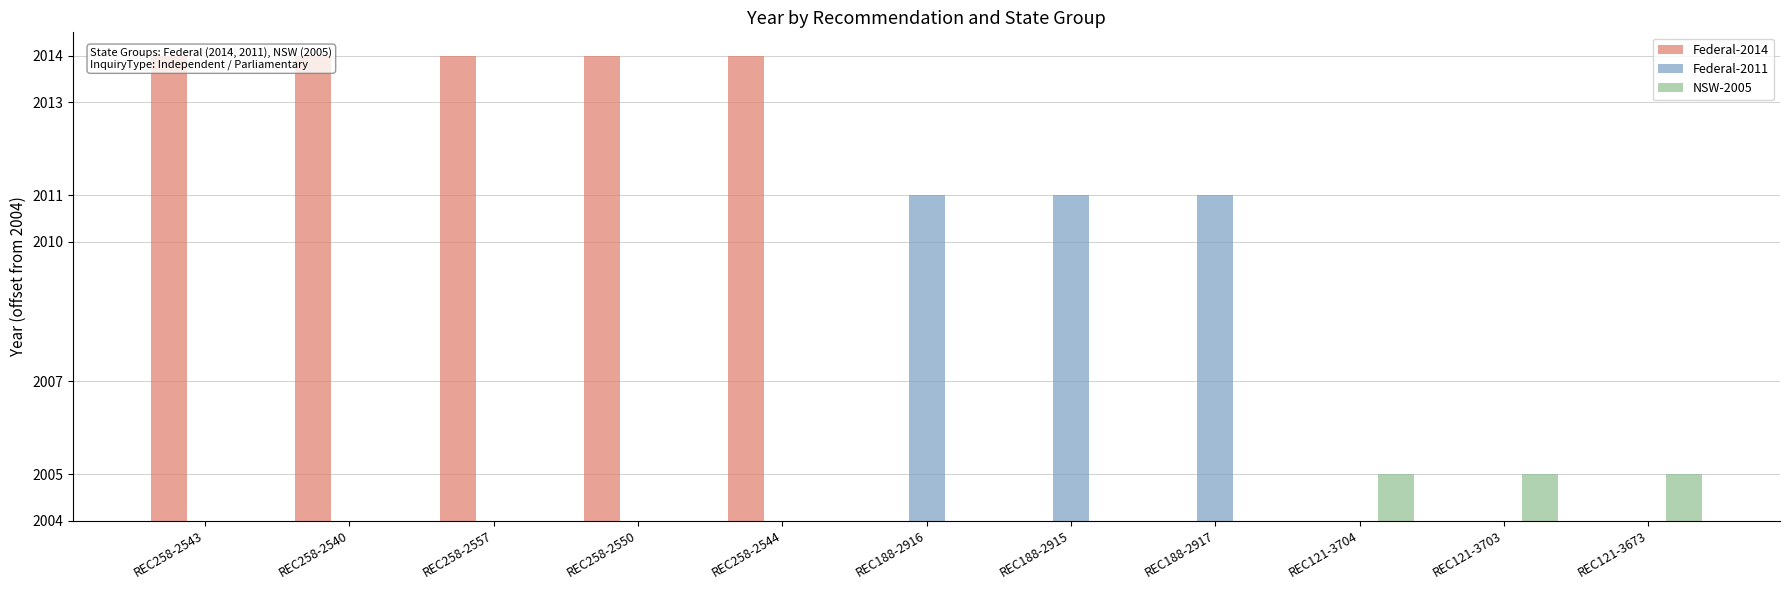

Which category has the highest value in the Federal-2011 series?

REC188-2916